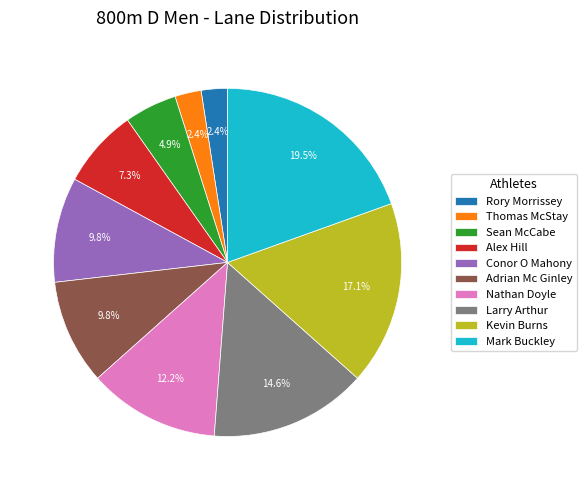

What percentage is the Kevin Burns slice, to the nearest percent?

17%